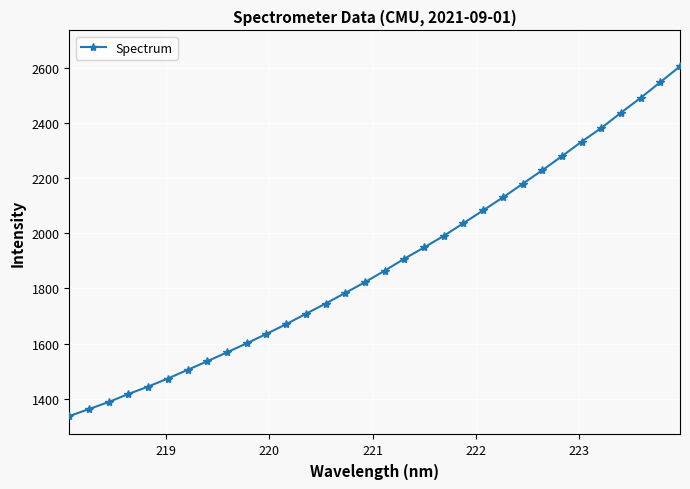

What is the maximum value shown in the chart?

2605.3